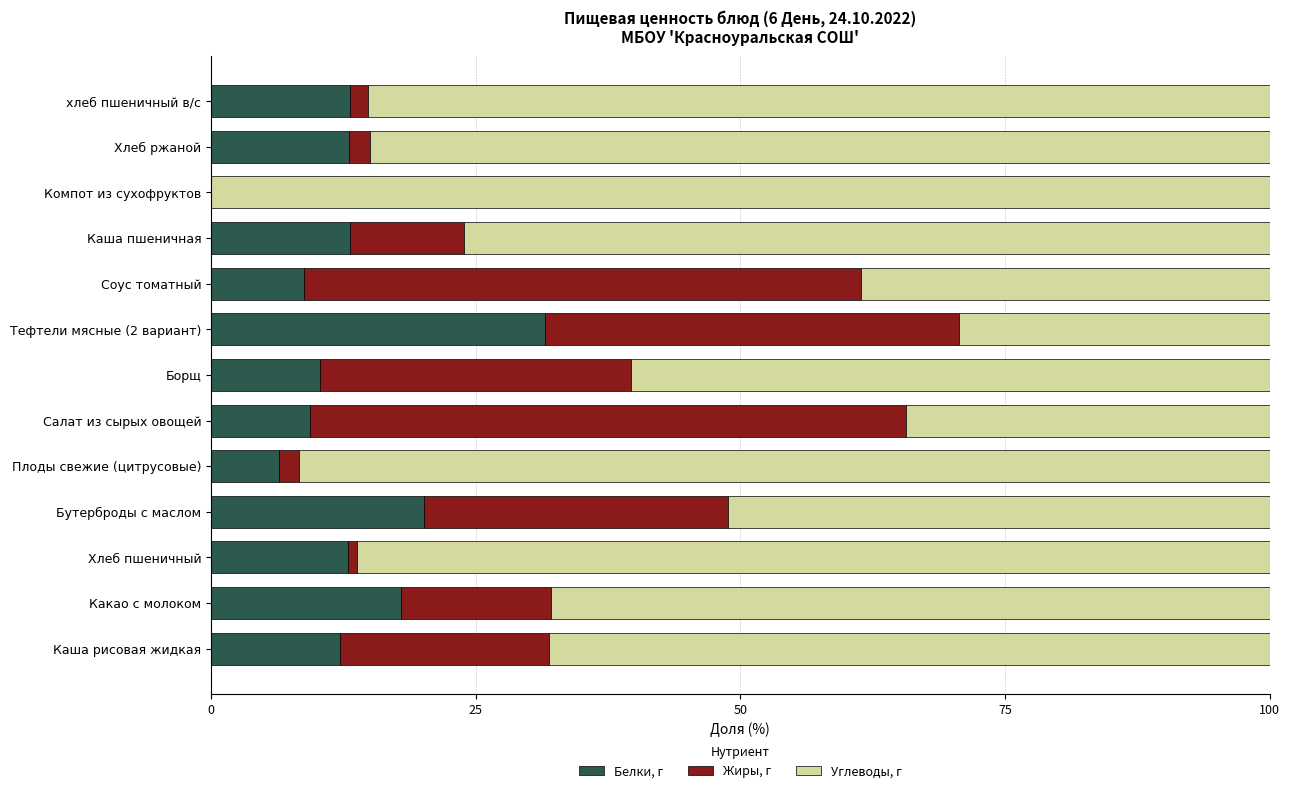

True or false: Белки, г has a value of 13.0 at Хлеб ржаной.

True